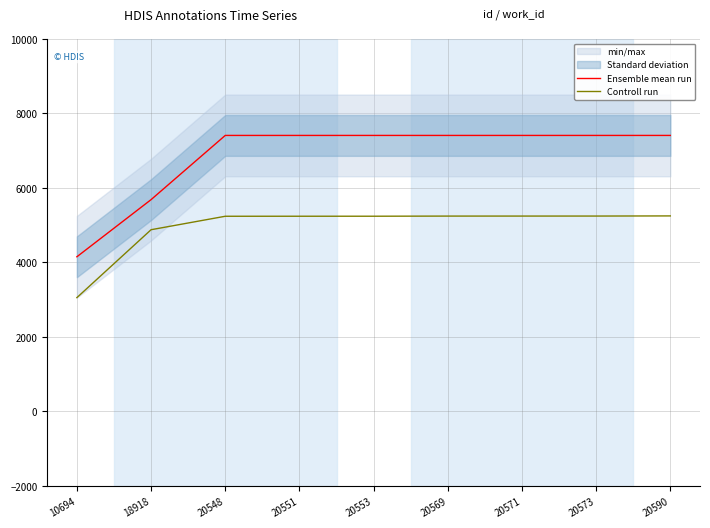

Which series has the largest total across all categories?

Ensemble mean run